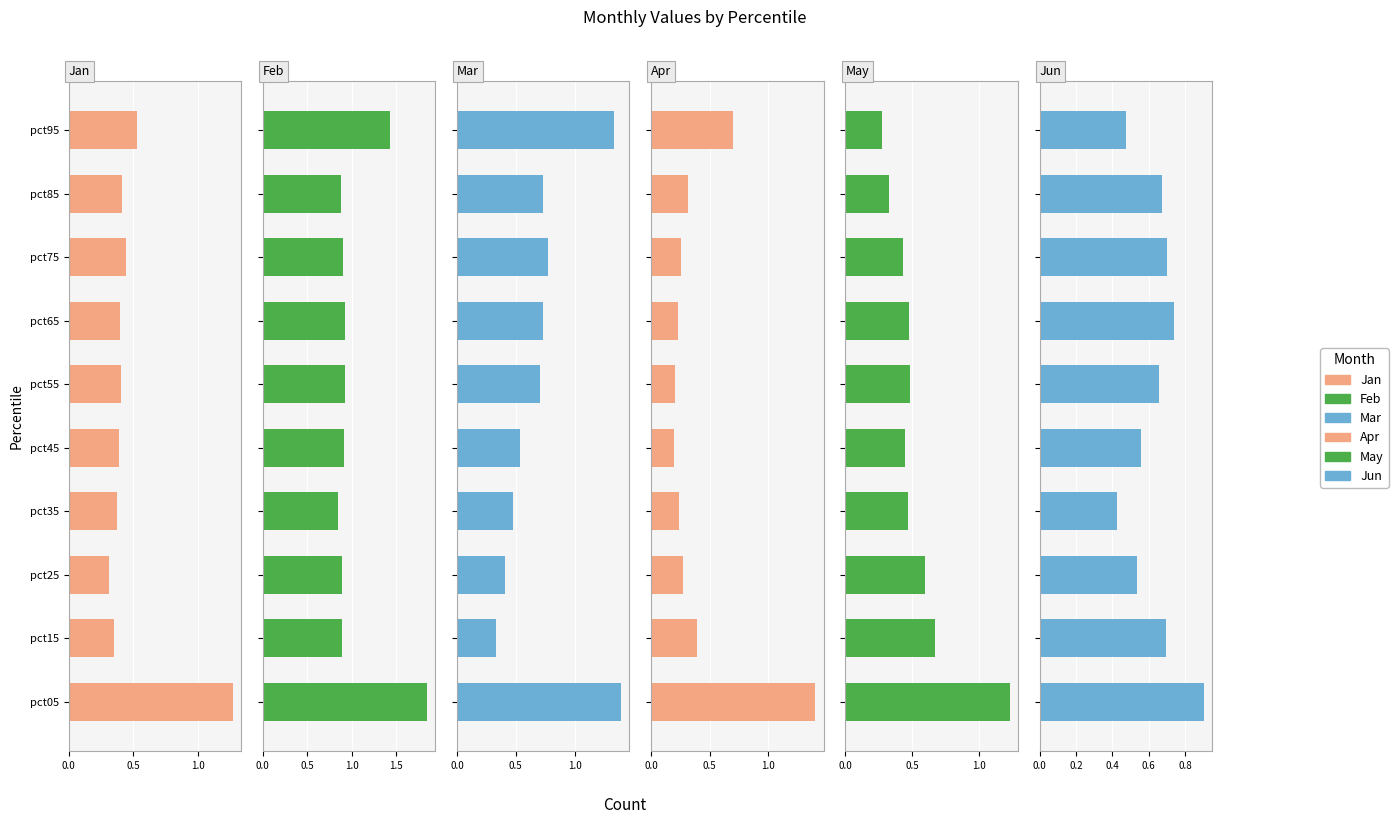

What position from the right is 5?

5